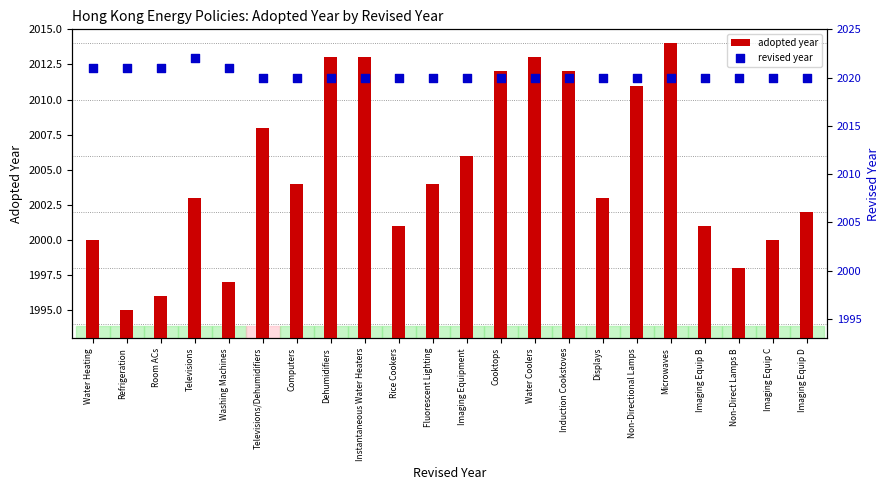

What are all the series names shown in the legend?

adopted year, revised year